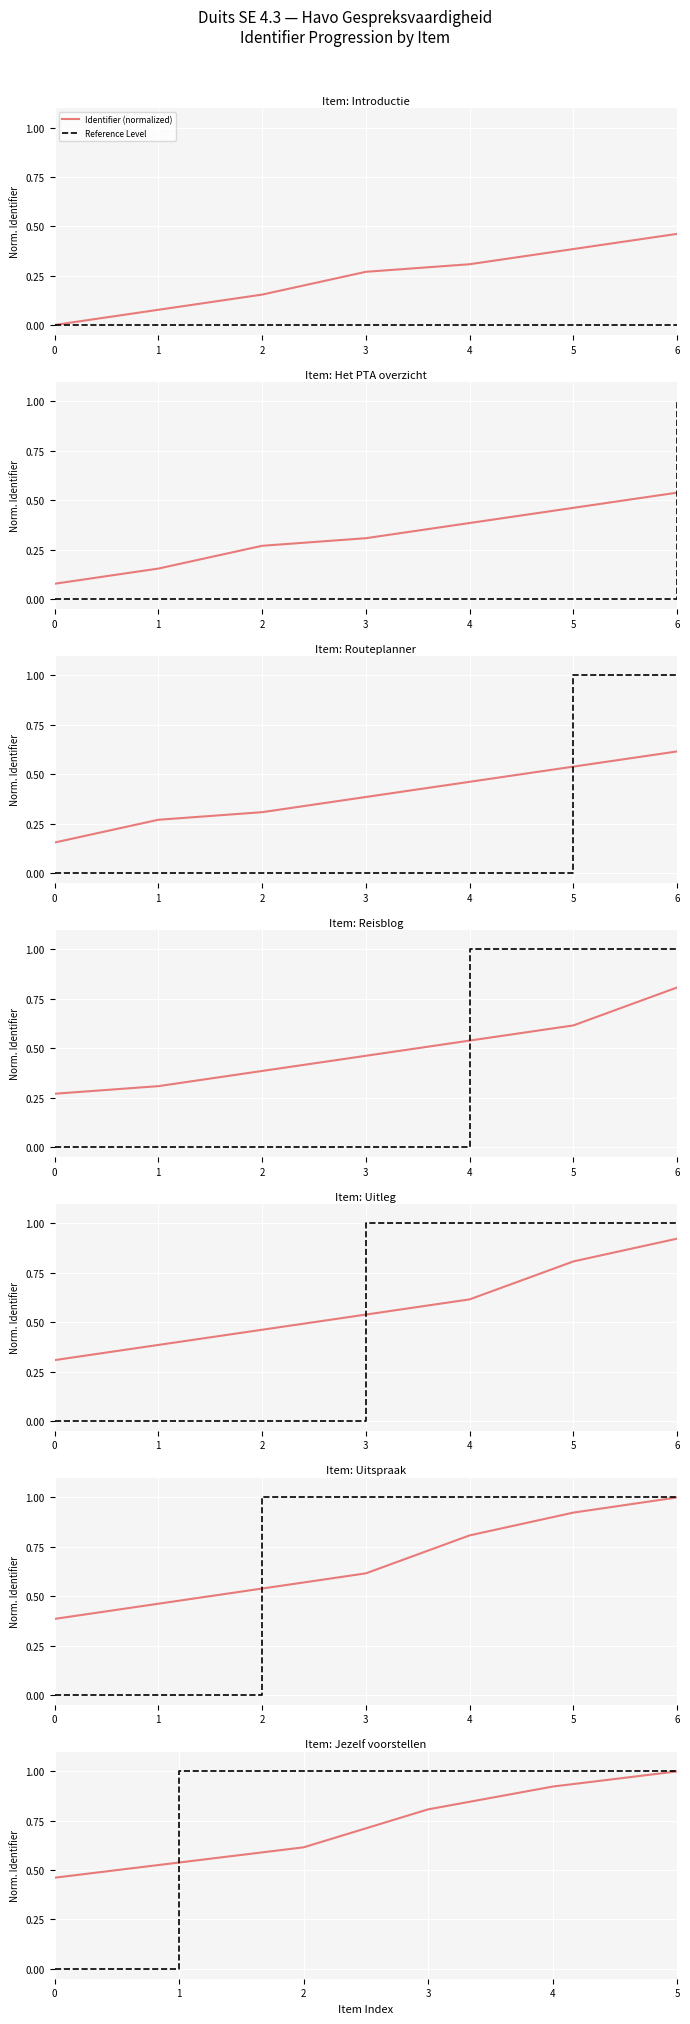

Does the chart display data point markers on the line(s)?

No